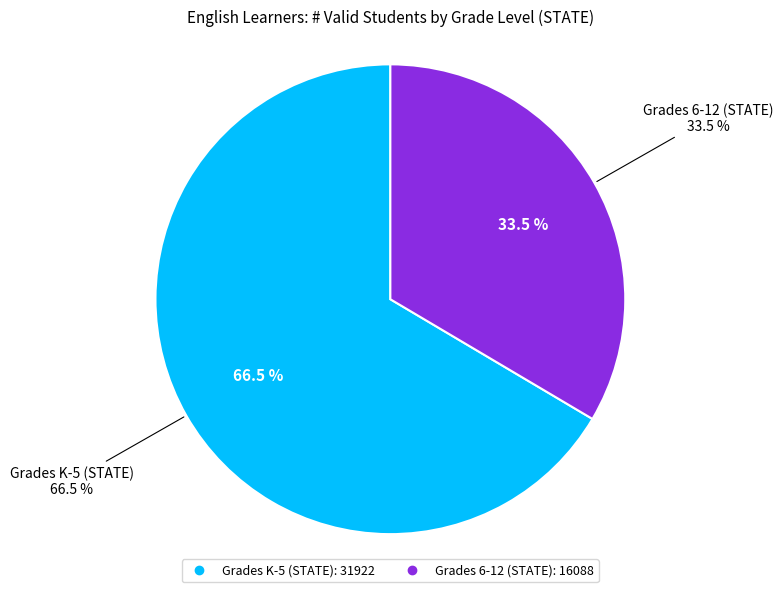

True or false: Grades K-5 (STATE) accounts for 58% of the total.

False